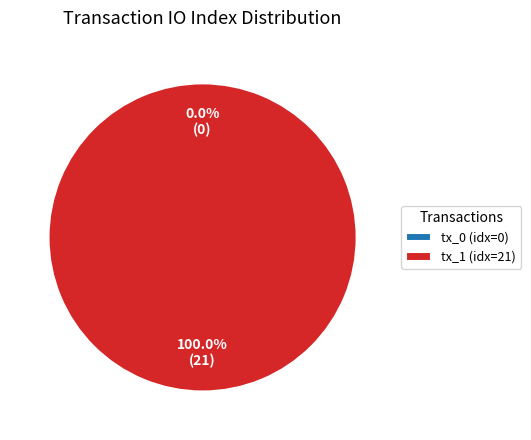

Which slice represents more than half of the pie?

tx_hash_1 (io_index=21)